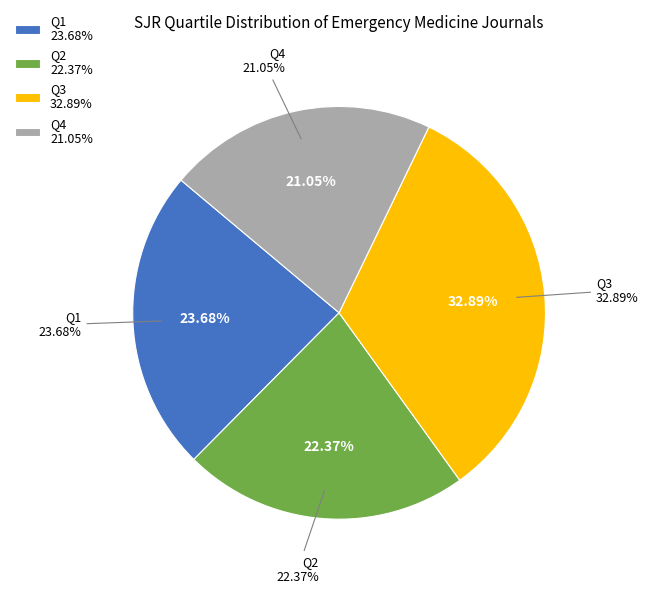

Is Q3 the majority of the pie?

No